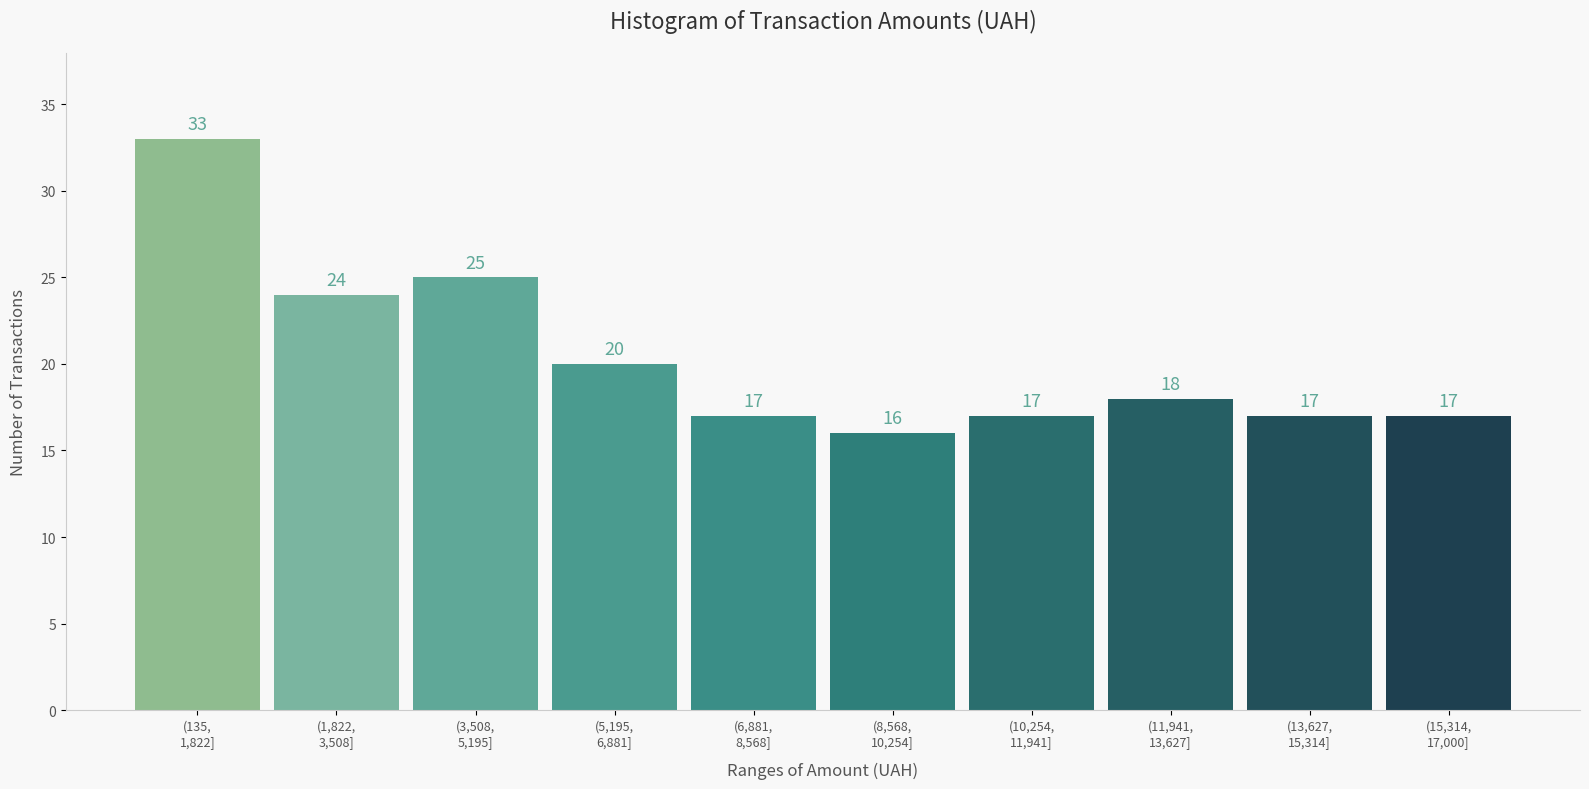

Reading left to right, transcribe all the data shown in this chart.

33	24	25	20	17	16	17	18	17	17